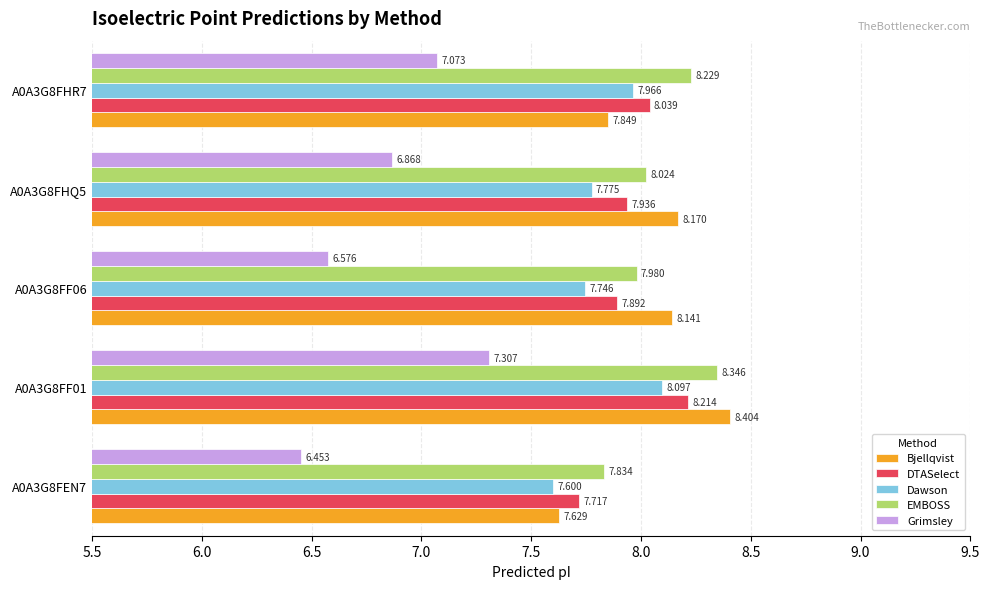

What is the average value of the DTASelect series?

8.0